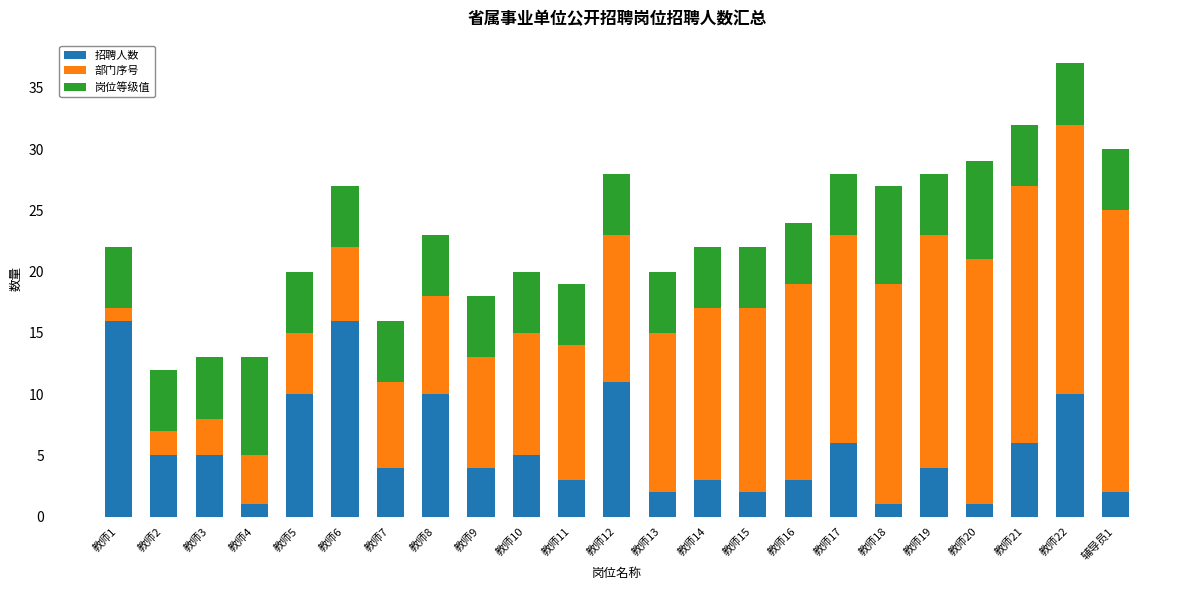

What is the maximum value for 招聘人数?

16